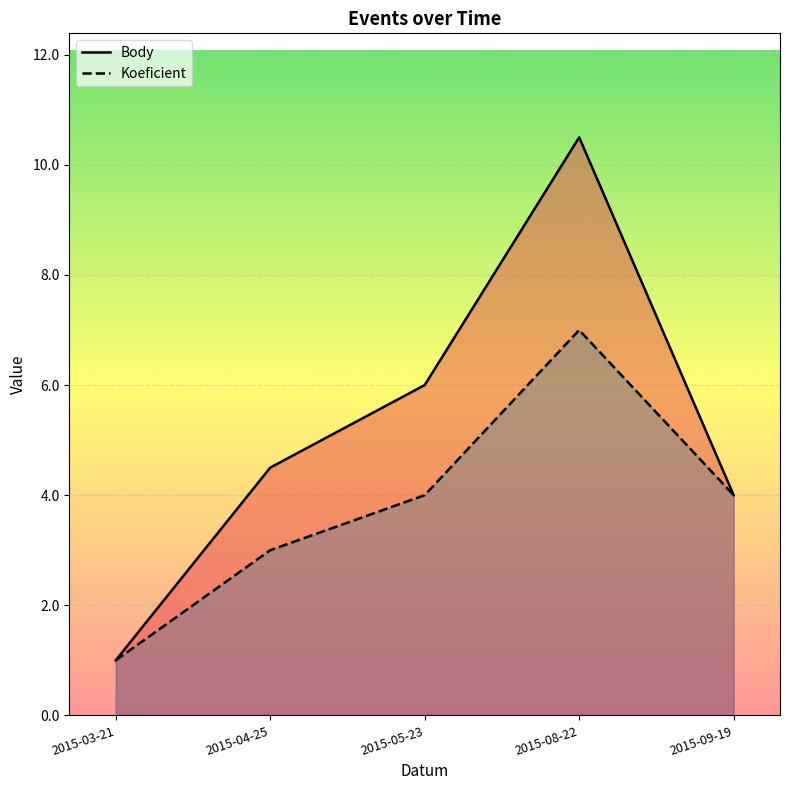

Is it true that Body equals 5.1 at 2015-08-22?

False